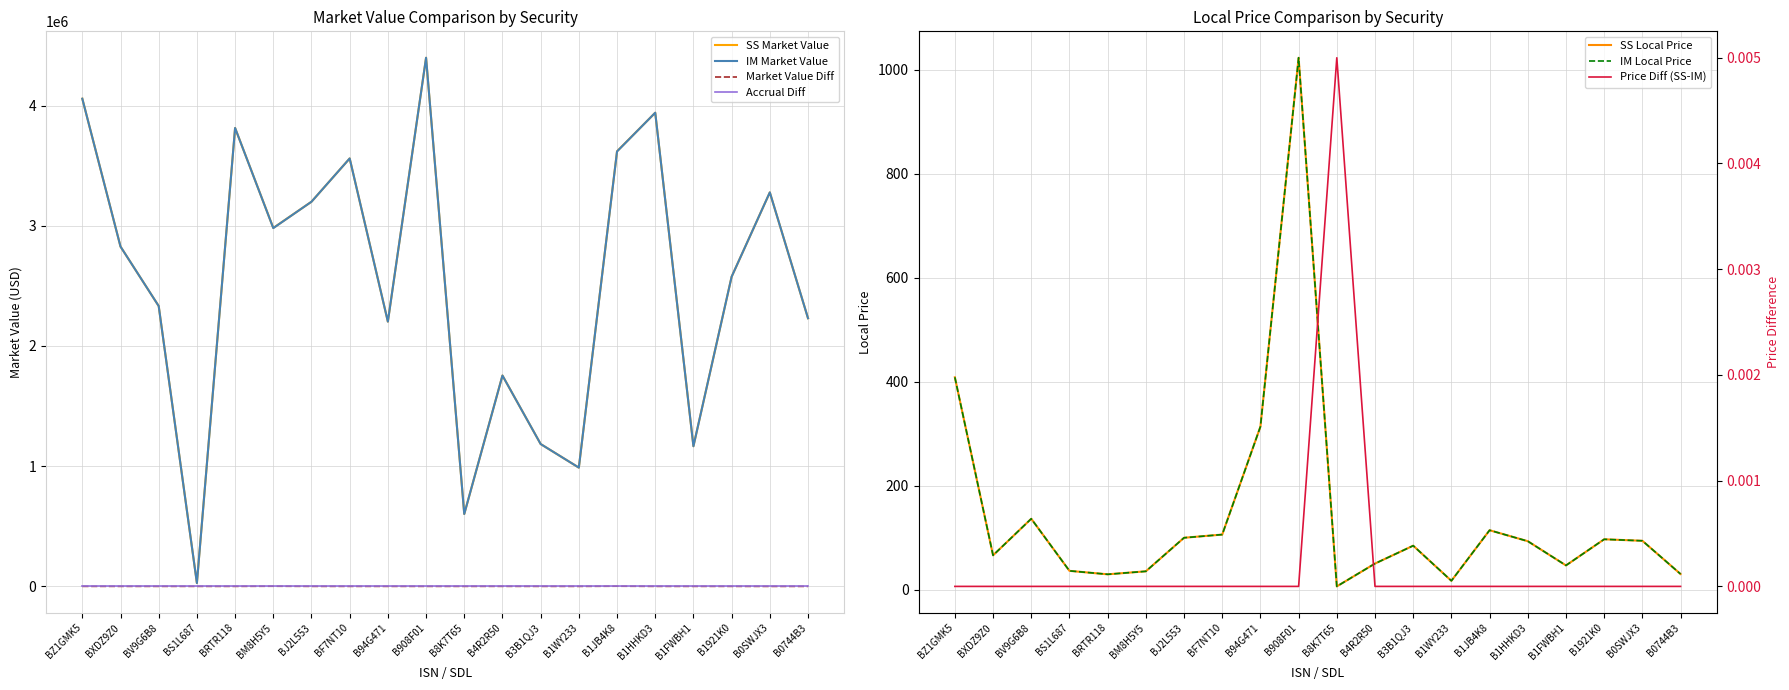

What is the difference between the maximum and minimum values in the Market Value Diff series?

1664.7